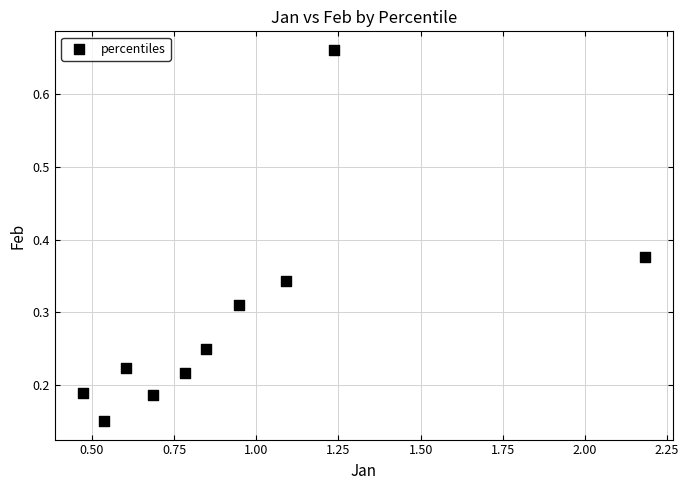

What is the range of X values (max minus min)?

1.7